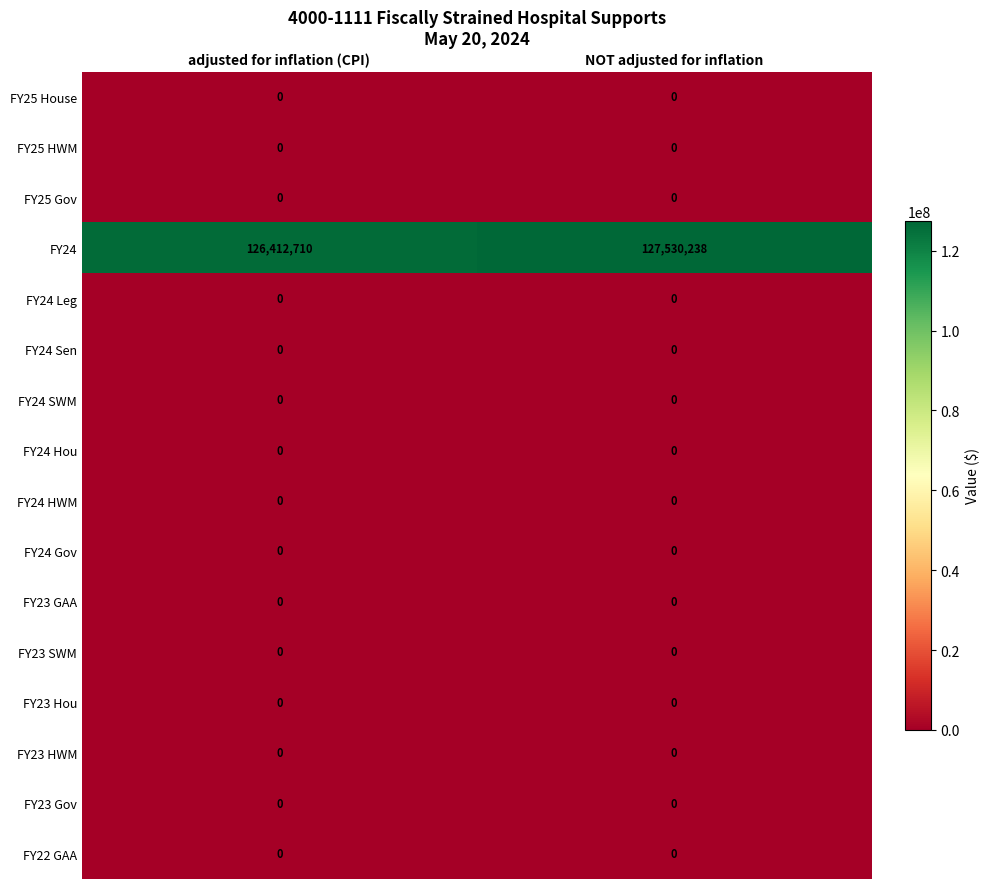

What is the total value across all series at NOT adjusted for inflation?

127530238